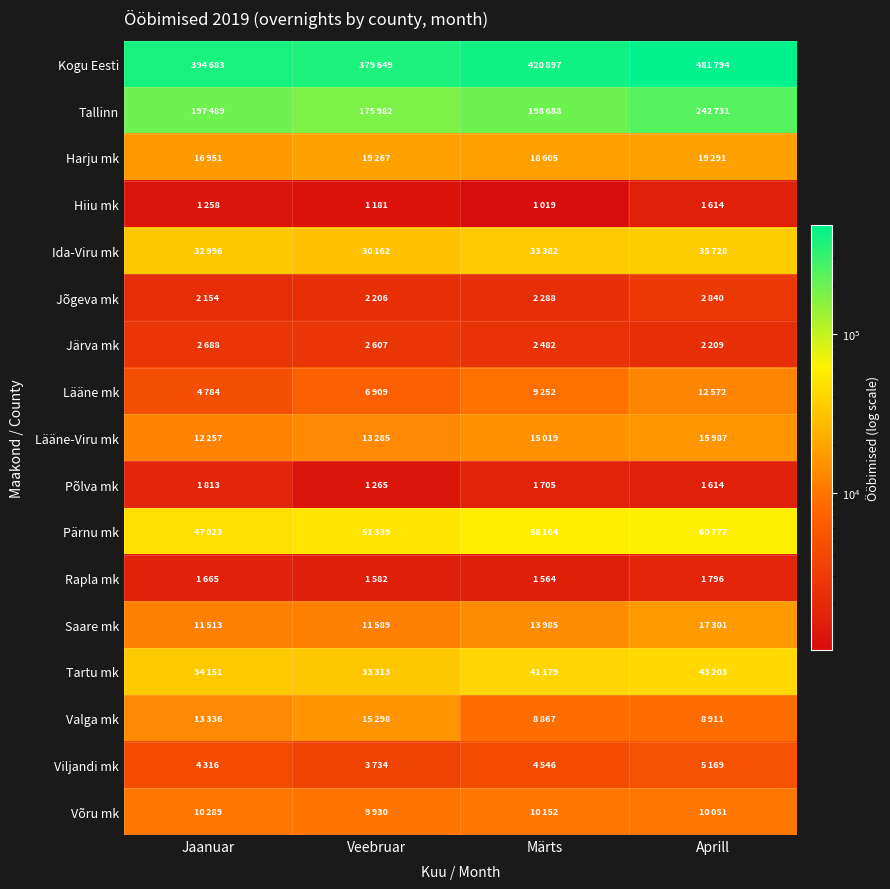

Which series has the largest total across all categories?

Kogu Eesti